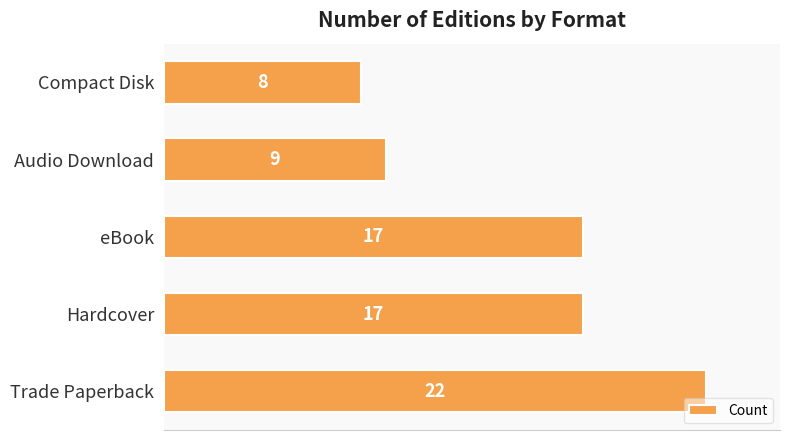

What is the minimum value shown in the chart?

8